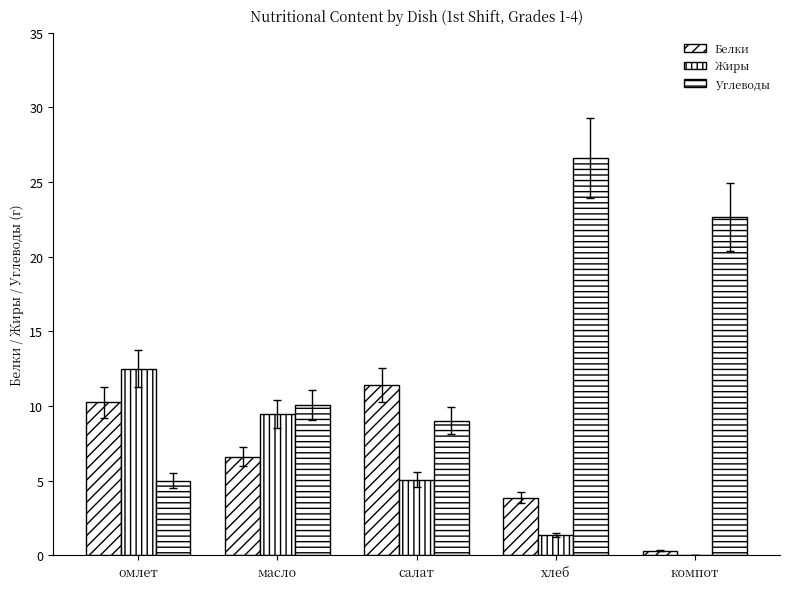

How many groups of bars are there?

5